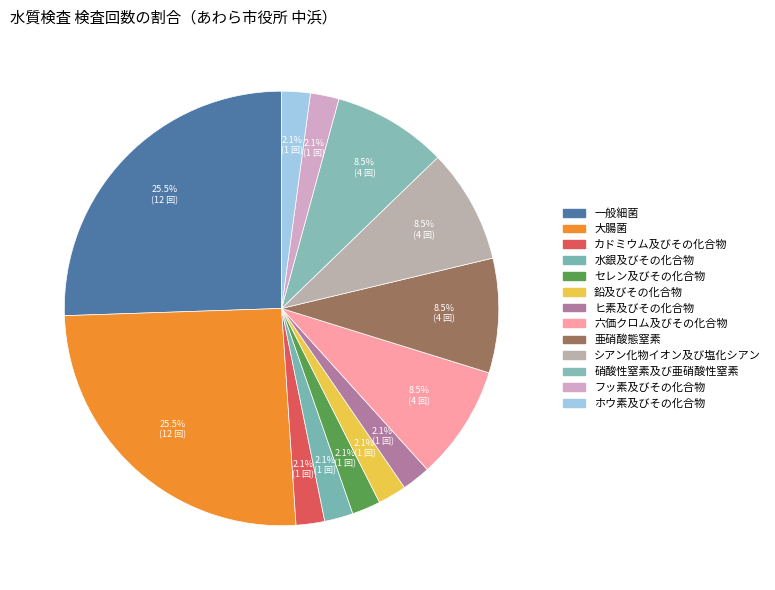

How many slices are in this pie chart?

13